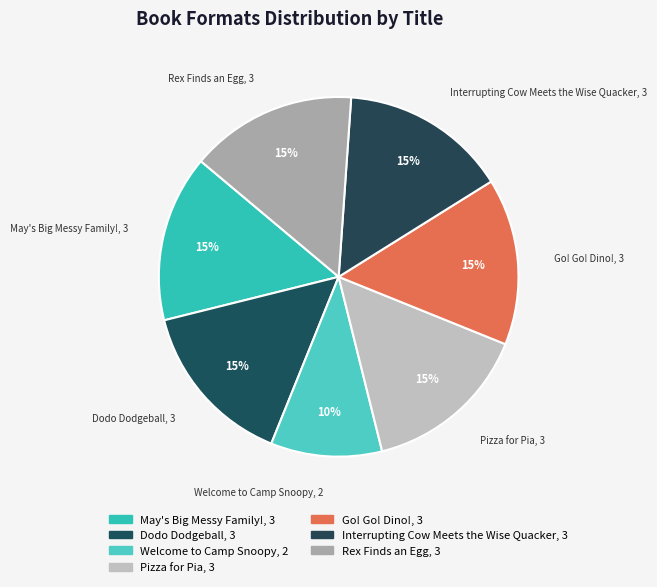

Which category has the biggest portion of the pie?

May's Big Messy Family!